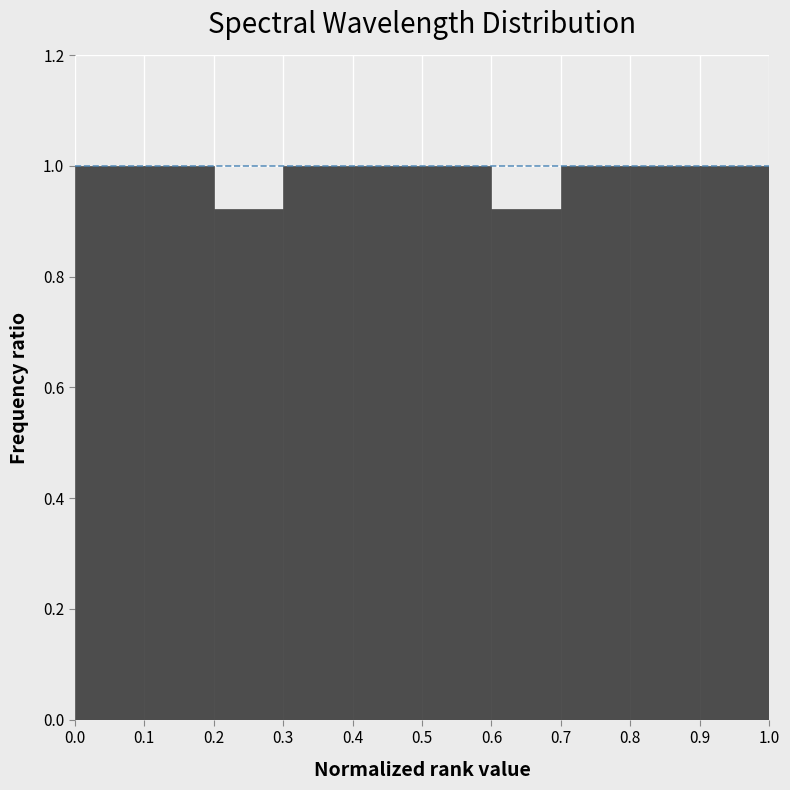

Reading left to right, transcribe this chart: for each bar, give the range it covers on the x-axis and its height. The values are not printed on the chart, so give them approximately, as read against the axis.

0.0 to 0.1: 1.00
0.1 to 0.2: 1.00
0.2 to 0.3: 0.92
0.3 to 0.4: 1.00
0.4 to 0.5: 1.00
0.5 to 0.6: 1.00
0.6 to 0.7: 0.92
0.7 to 0.8: 1.00
0.8 to 0.9: 1.00
0.9 to 1.0: 1.00